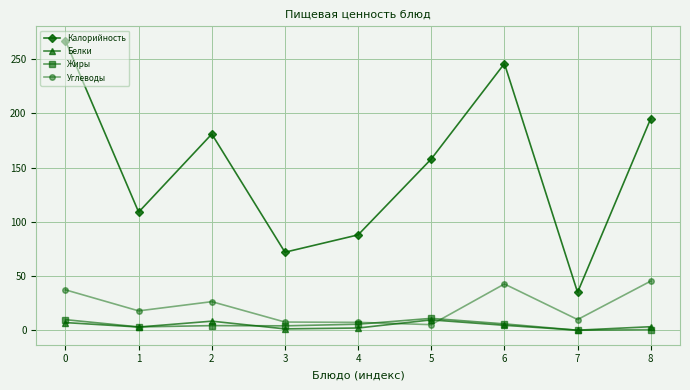

How many intersections are there between Белки and Жиры?

3